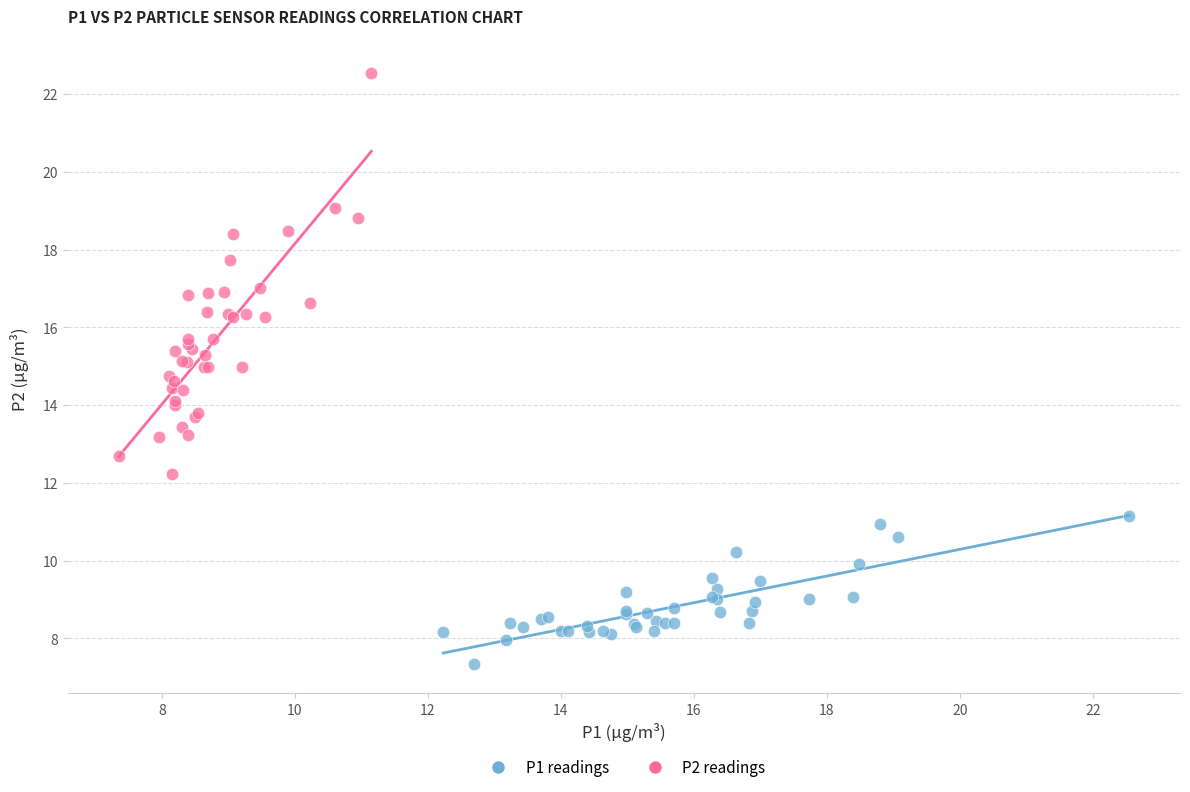

Which series reaches the minimum Y coordinate?

P1 readings